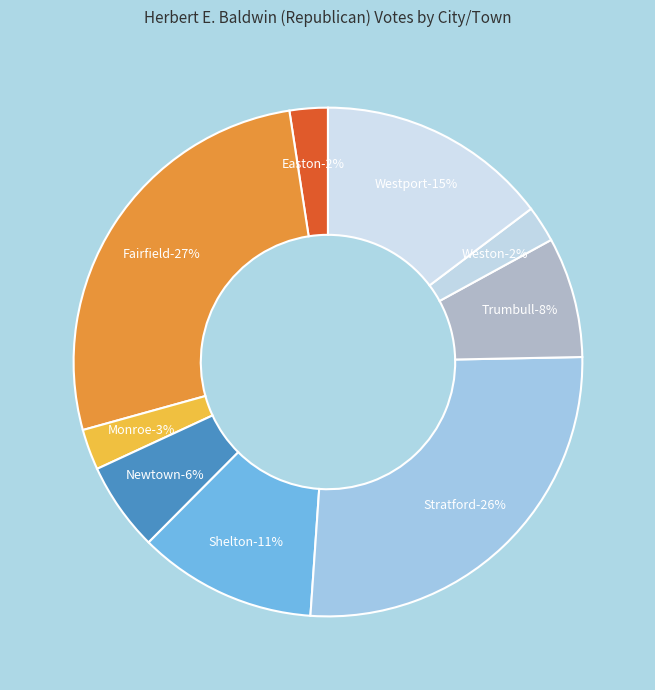

Count the number of slices in the pie.

9